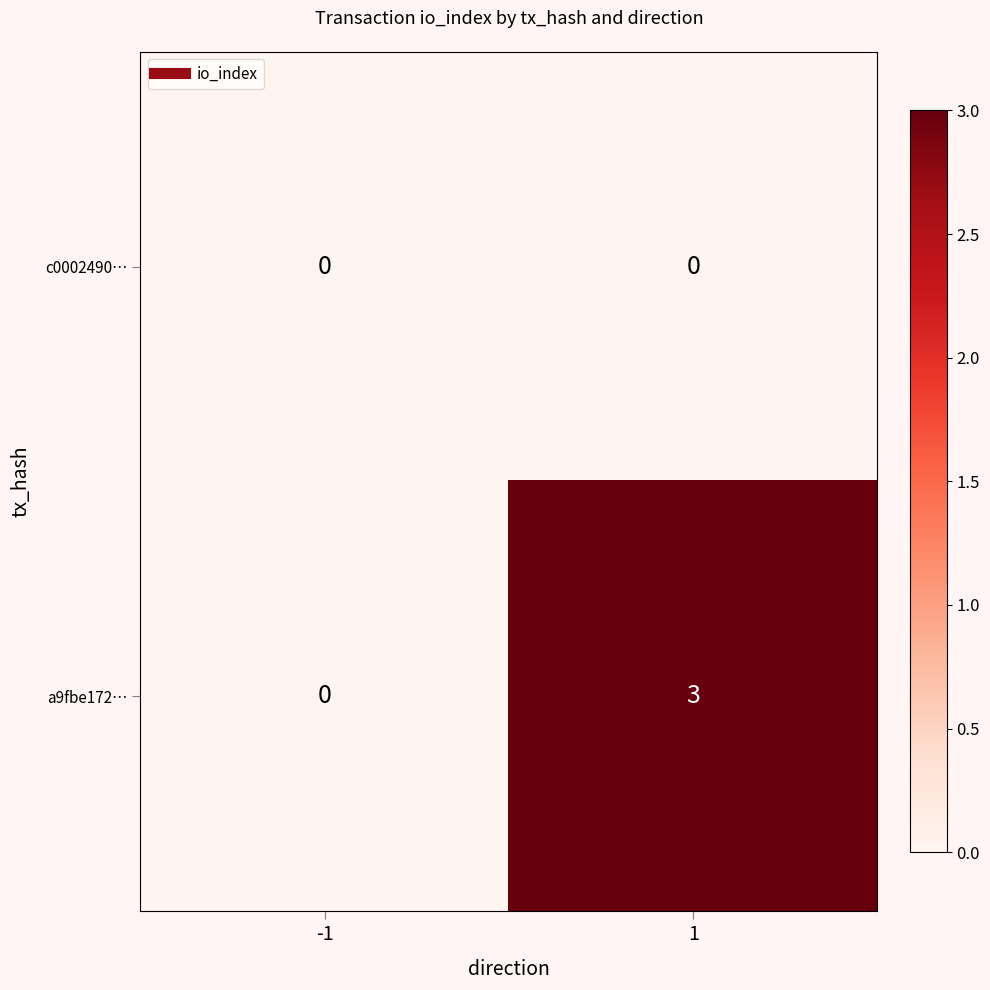

Which series has the largest range (max minus min)?

a9fbe172…